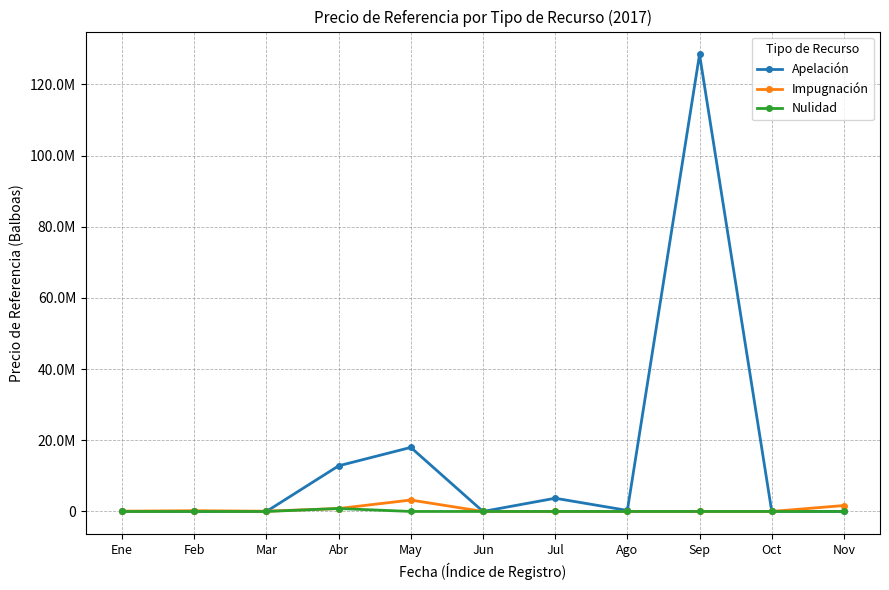

Reading left to right, transcribe all the data shown in this chart.

Apelación: 0.0	0.0	0.0	12826000.0	18000000.0	0.0	3716003.0	292110.0	128436983.0	52965.0	0.0
Impugnación: 87346.8	212840.4	73924.9	826000.0	3210267.5	0.0	0.0	0.0	0.0	0.0	1669200.0
Nulidad: 0.0	0.0	0.0	826000.0	0.0	0.0	0.0	0.0	0.0	0.0	0.0